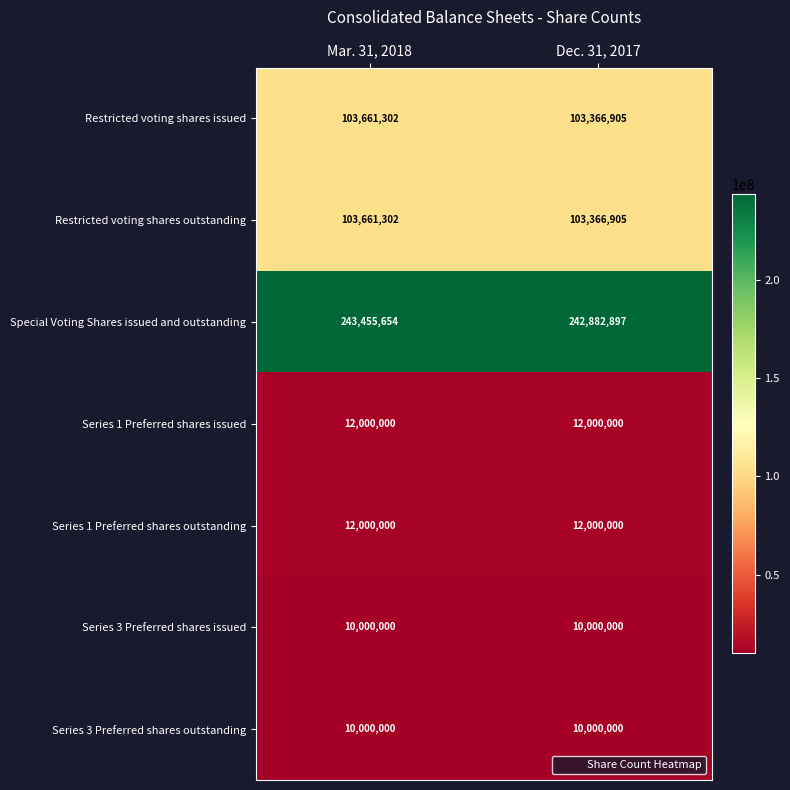

How many categories are shown in the chart?

2